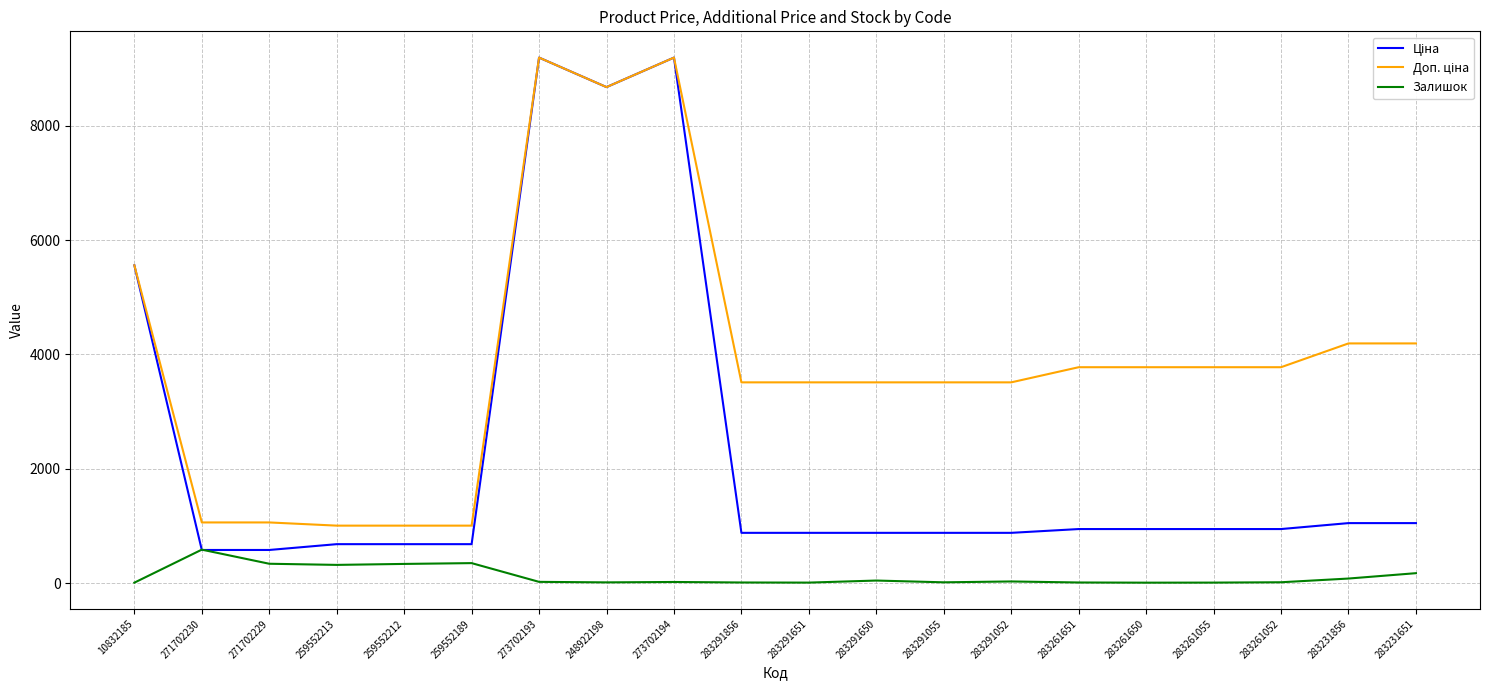

The Залишок series shows 9.0 at 283261651. True or false?

True